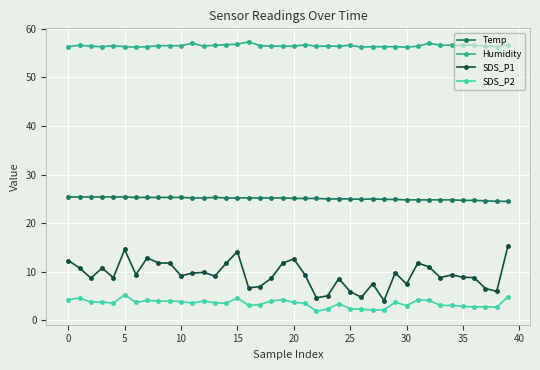

How many lines are shown in the chart?

4